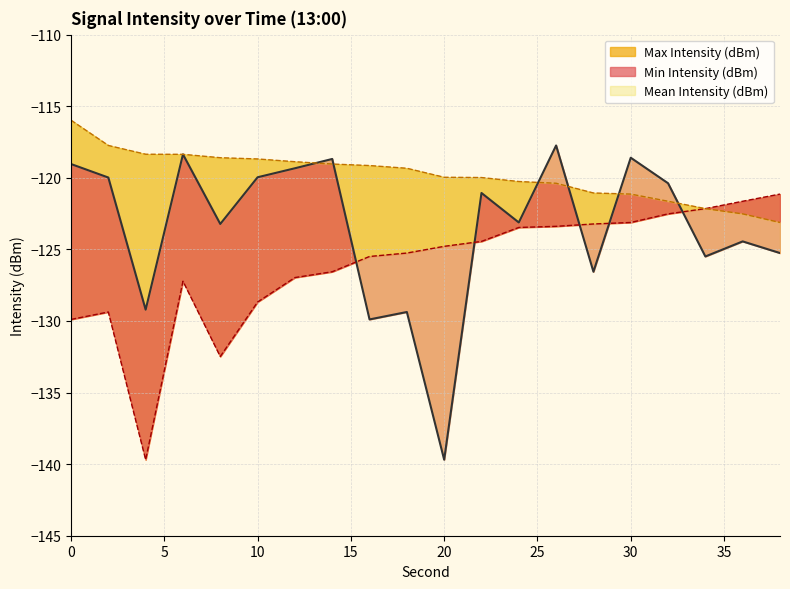

Reading right to left, extract all data points from this chart.

Mean Intensity (dBm): -125.3	-124.4	-125.5	-120.4	-118.6	-126.6	-117.7	-123.1	-121.1	-139.7	-129.4	-129.9	-118.7	-119.3	-120.0	-123.2	-118.4	-129.2	-120.0	-119.0
Min Intensity (dBm): -121.1	-121.6	-122.2	-122.5	-123.1	-123.2	-123.4	-123.5	-124.4	-124.8	-125.3	-125.5	-126.6	-127.0	-128.7	-132.5	-127.2	-139.7	-129.4	-129.9
Max Intensity (dBm): -123.1	-122.5	-122.2	-121.6	-121.1	-121.1	-120.4	-120.3	-120.0	-120.0	-119.3	-119.1	-119.0	-118.9	-118.7	-118.6	-118.4	-118.4	-117.7	-116.0